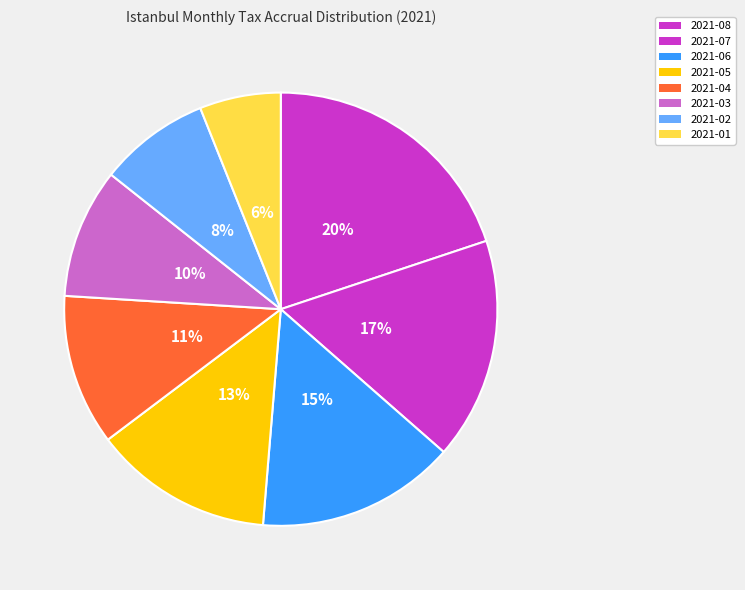

To the nearest percent, what is the combined percentage of 2021-01 and 2021-05?

19%